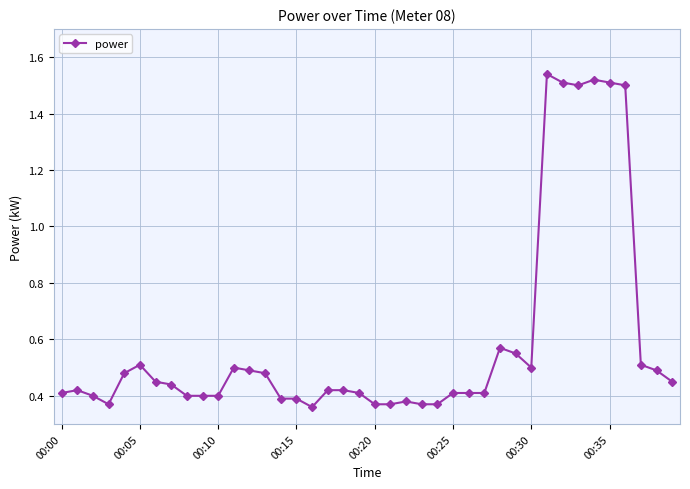

Count the values in the range 0 to 1.

34